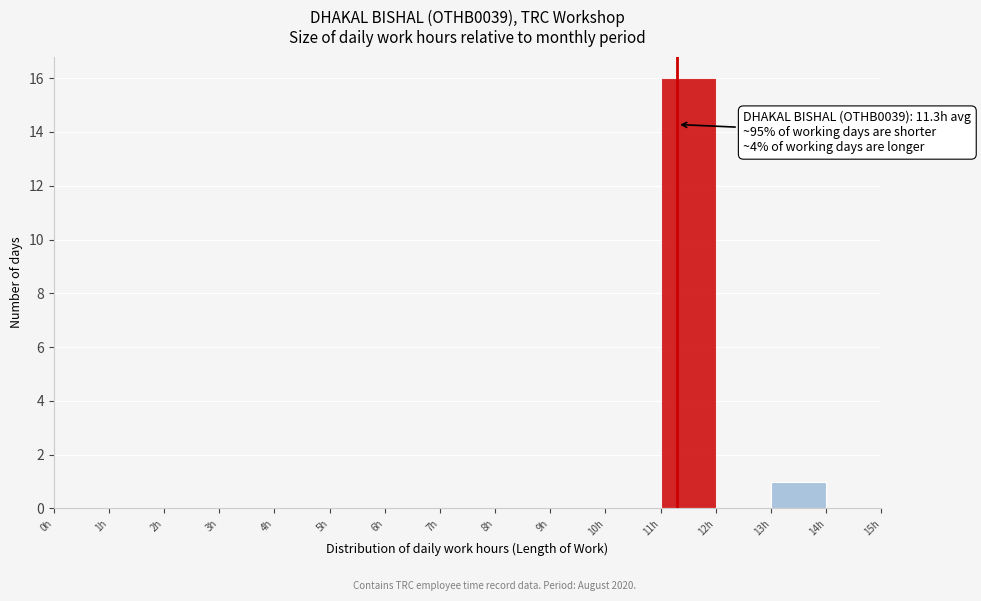

Which range on the x-axis has the tallest bar?

11 to 12